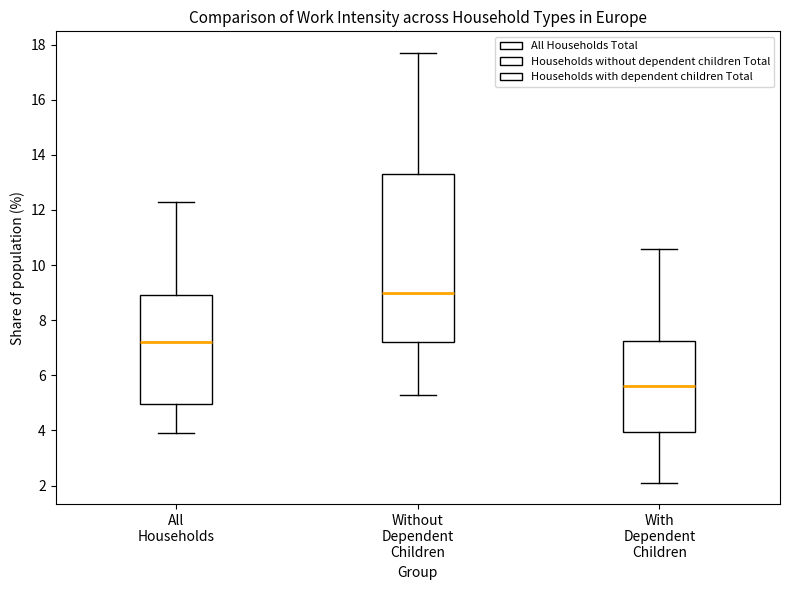

Reading left to right, read every box against the y-axis: the position of its median line, the range the box covers, and the ends of its whiskers. The values are not printed on the chart, so give them approximately, as read against the axis.

All Households: median 7.2, box 5.0 to 9.0, whiskers 4.0 to 12.4
Without Dependent Children: median 9.0, box 7.2 to 13.4, whiskers 5.4 to 17.8
With Dependent Children: median 5.6, box 4.0 to 7.2, whiskers 2.2 to 10.6